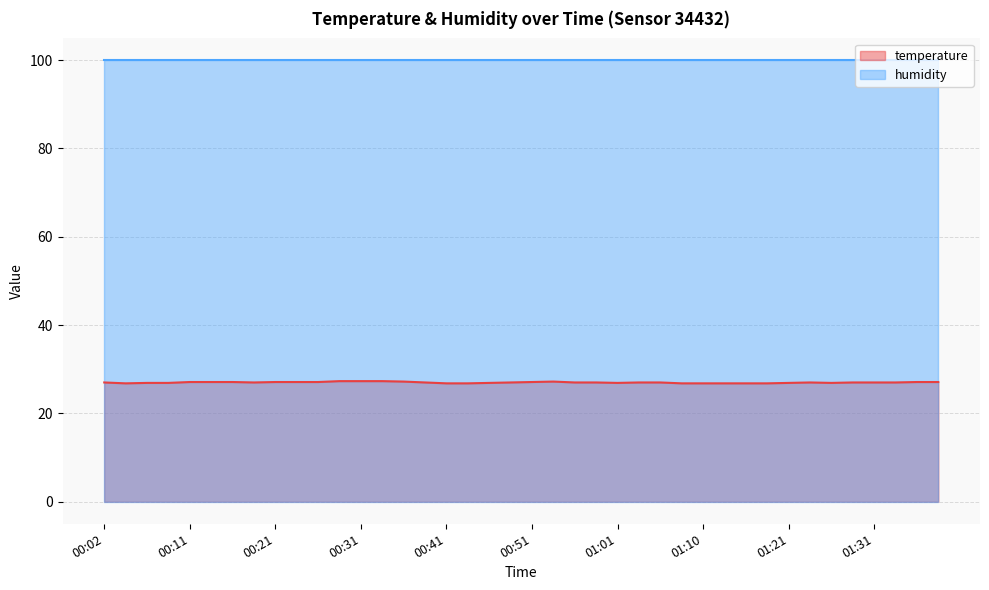

At 00:21, list the series in order from smallest to largest.

temperature, humidity